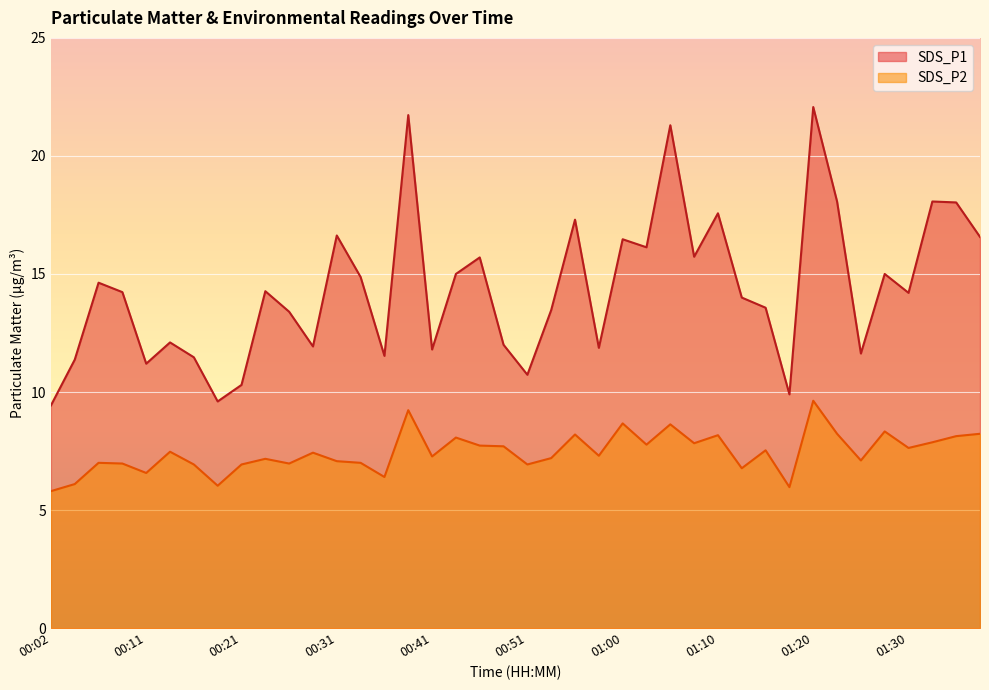

True or false: SDS_P1 and SDS_P2 intersect in this chart.

False